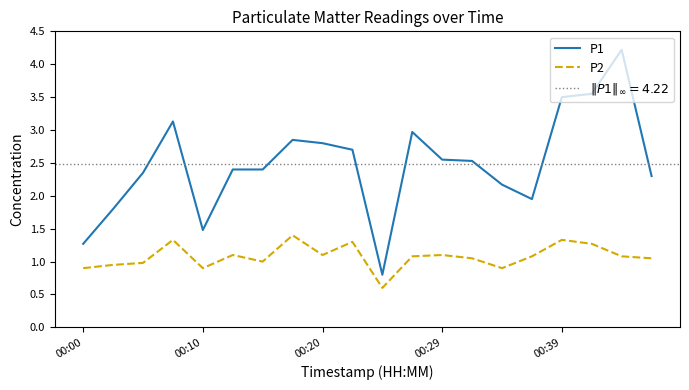

True or false: P2 and P1 cross at least once.

False